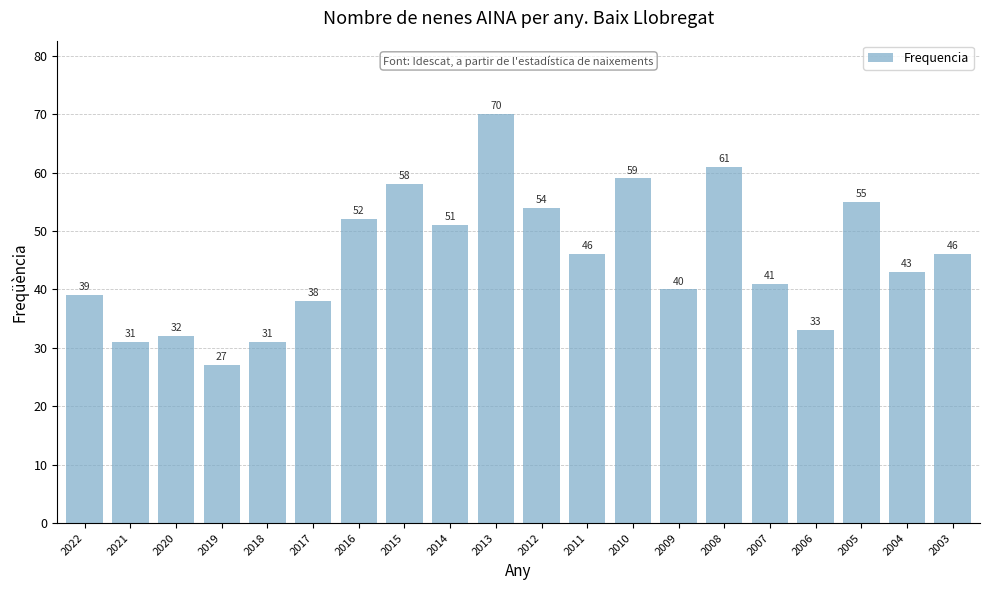

Which label corresponds to the smallest value in the chart?

2019